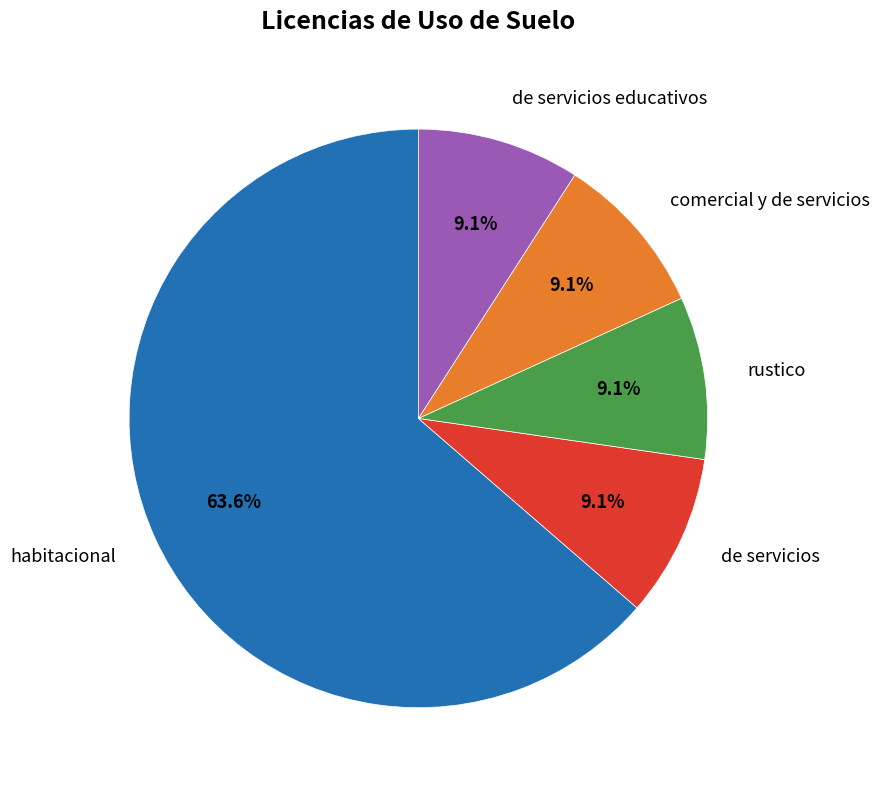

Does any single category account for the majority?

Yes